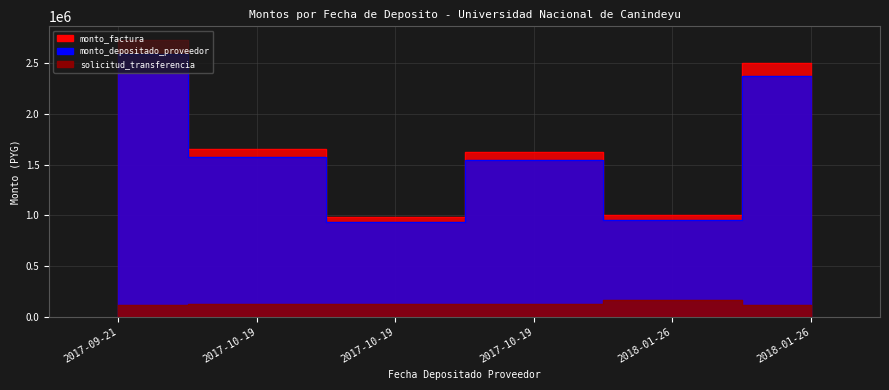

True or false: solicitud_transferencia and monto_depositado_proveedor intersect in this chart.

False